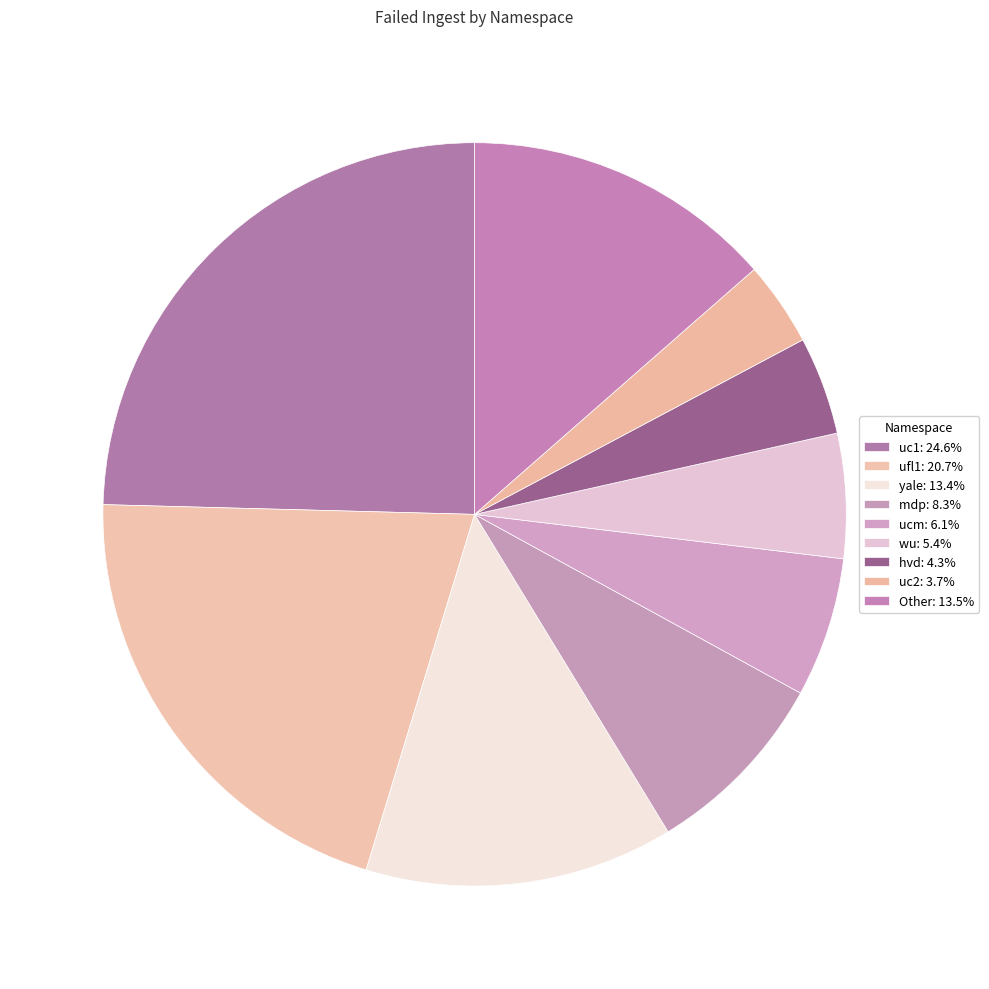

Is there a majority slice in this chart?

No